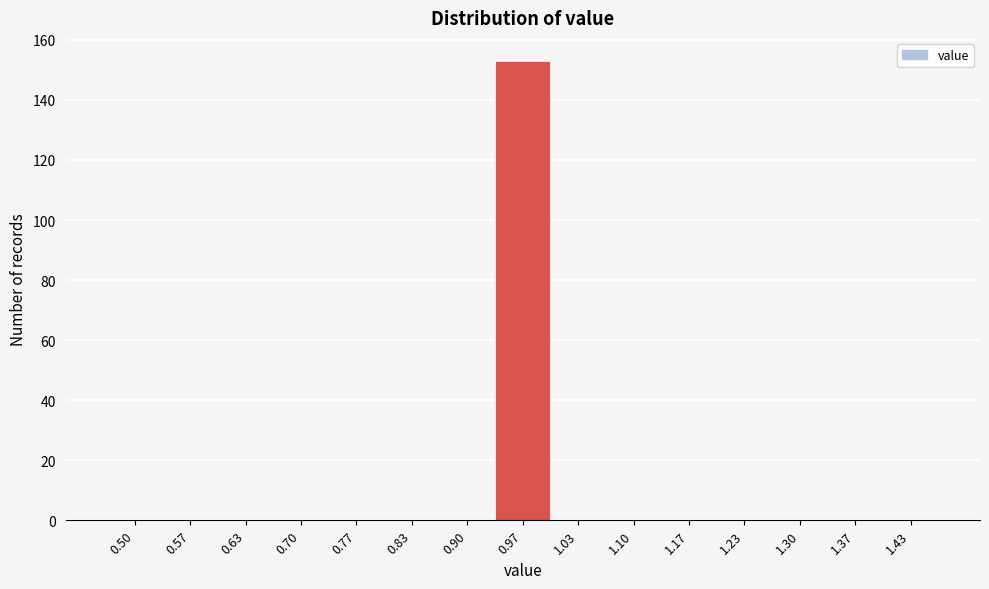

Reading left to right, extract all data points from this chart.

0.50=0	0.57=0	0.63=0	0.70=0	0.77=0	0.83=0	0.90=0	0.97=153	1.03=0	1.10=0	1.17=0	1.23=0	1.30=0	1.37=0	1.43=0